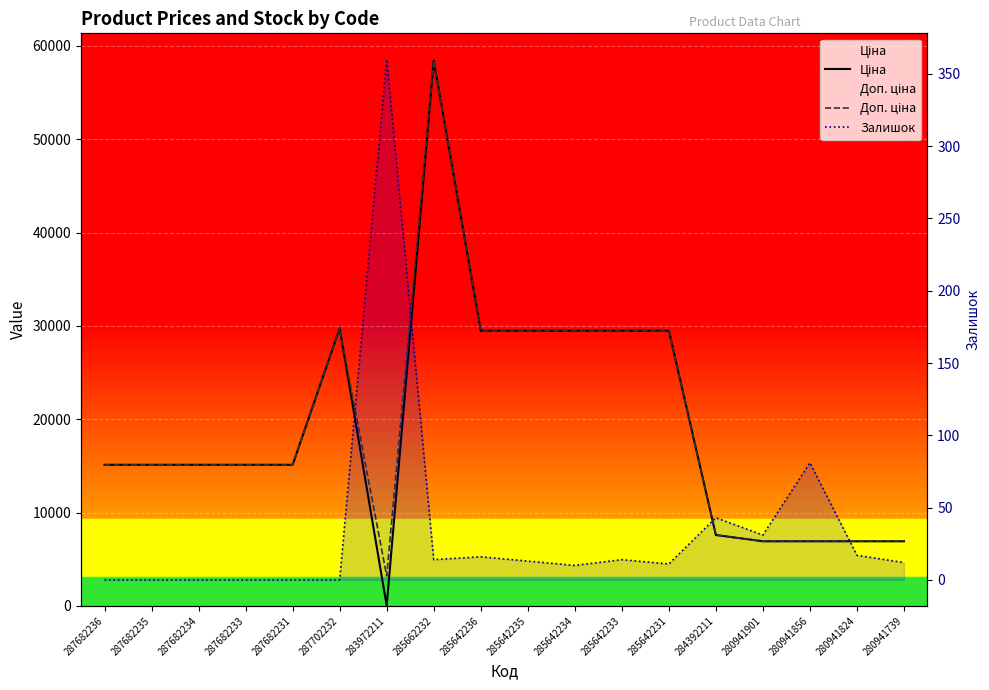

Which series changed the most between 287682231 and 280941824?

Ціна